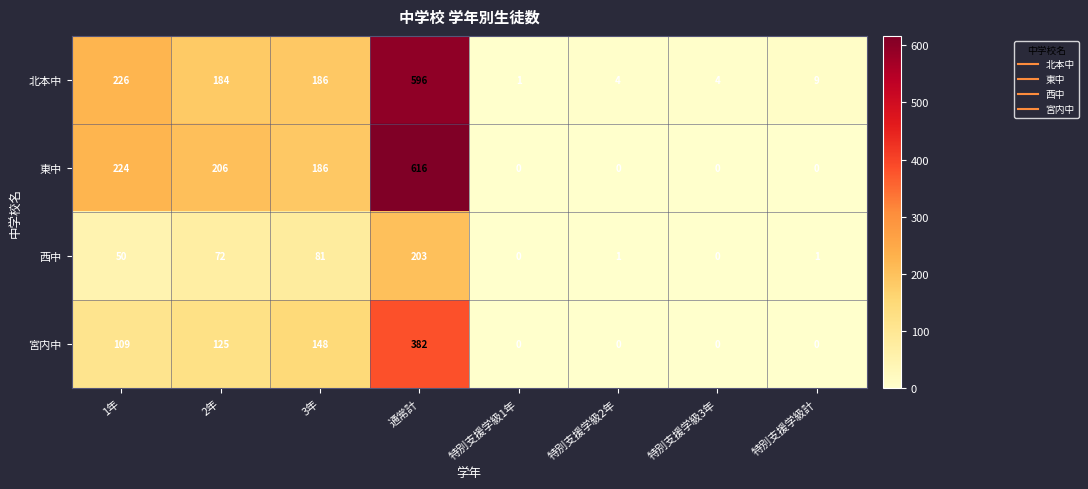

At which label does 北本中 first exceed 184?

1年